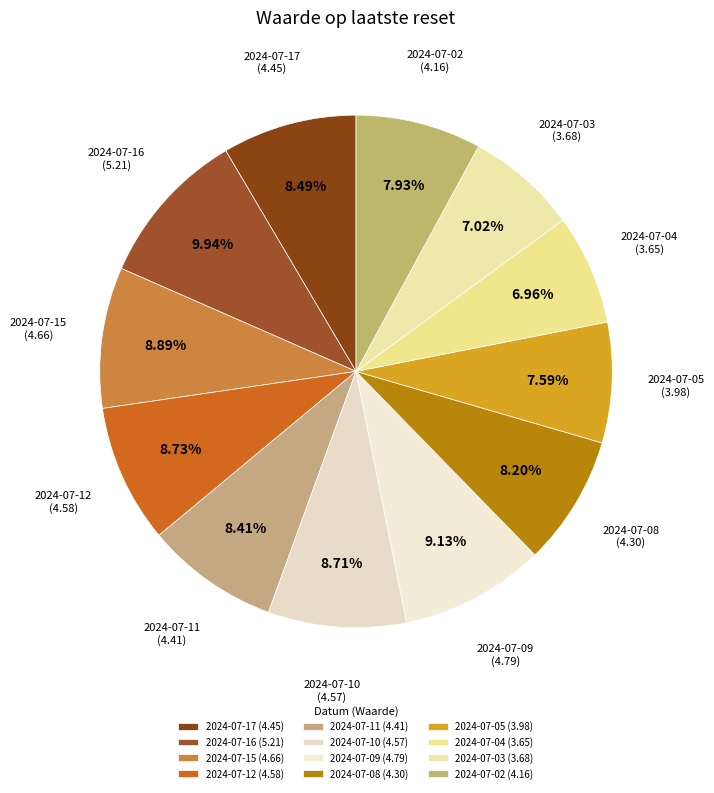

Rank the categories by value from highest to lowest.

2024-07-16, 2024-07-09, 2024-07-15, 2024-07-12, 2024-07-10, 2024-07-17, 2024-07-11, 2024-07-08, 2024-07-02, 2024-07-05, 2024-07-03, 2024-07-04